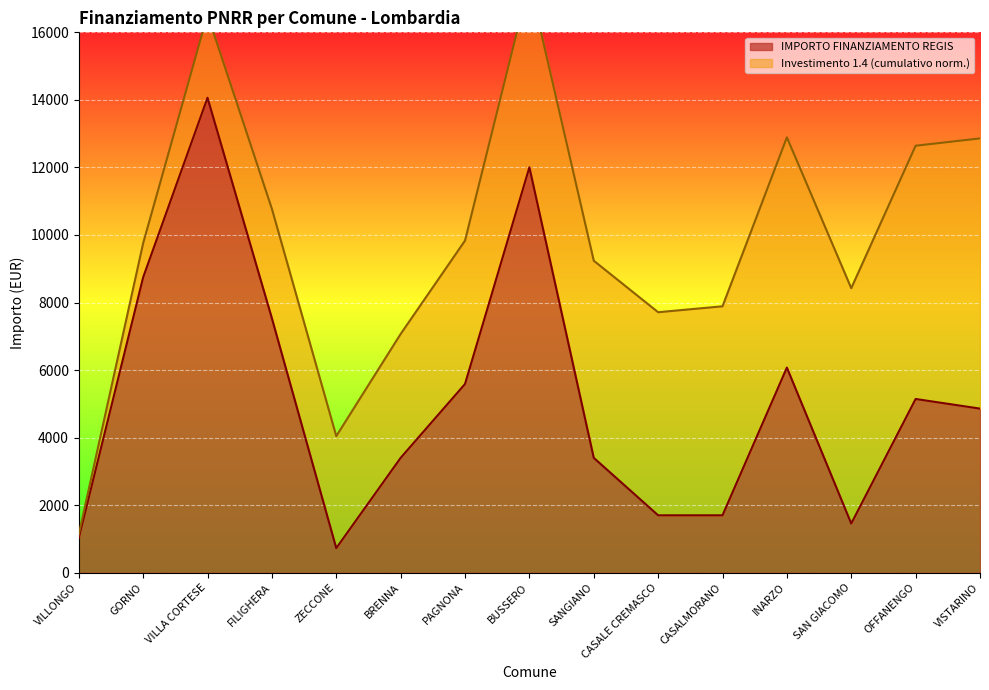

What is the smallest value displayed?

729